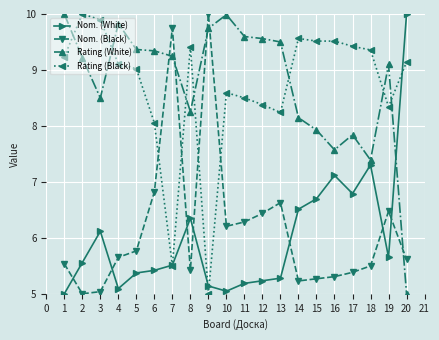

What is the sum of all Rating (Black) values?

173.8